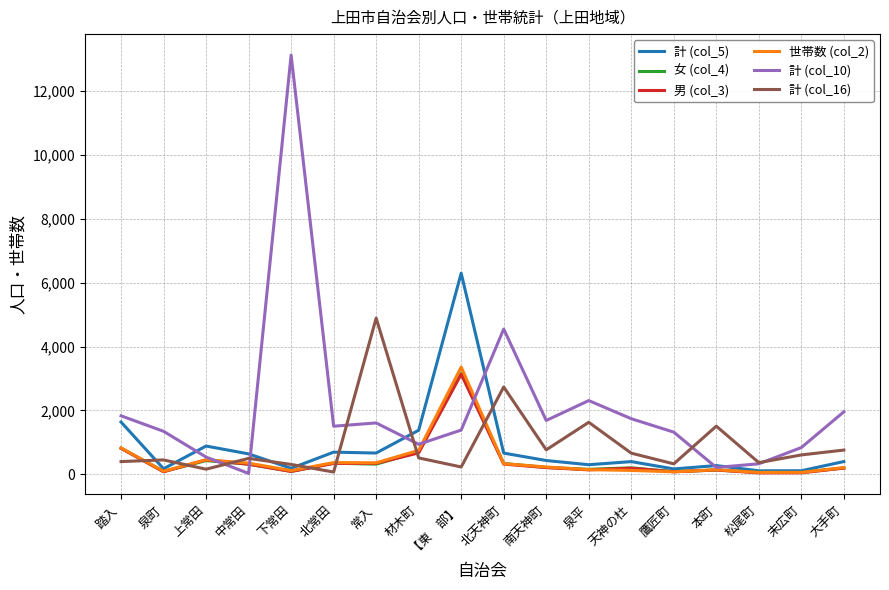

True or false: 男 (col_3) has more than 1 interior local peaks.

True